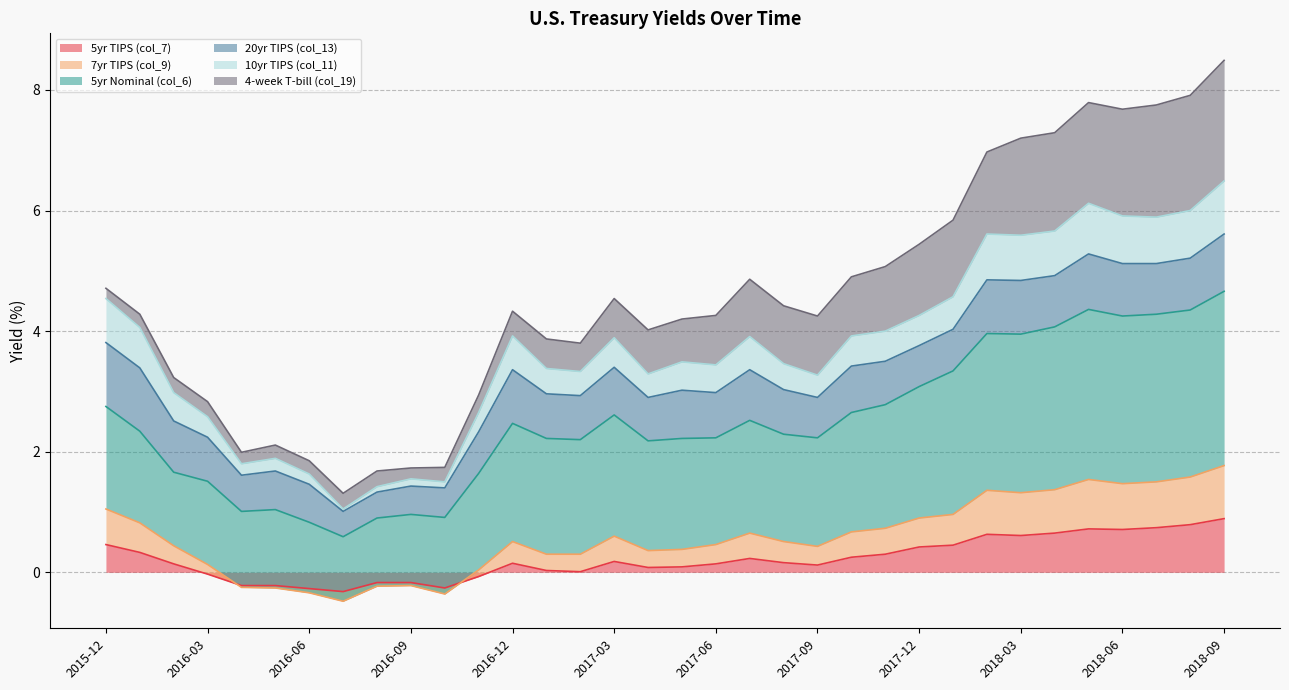

Count the number of categories in the chart.

34